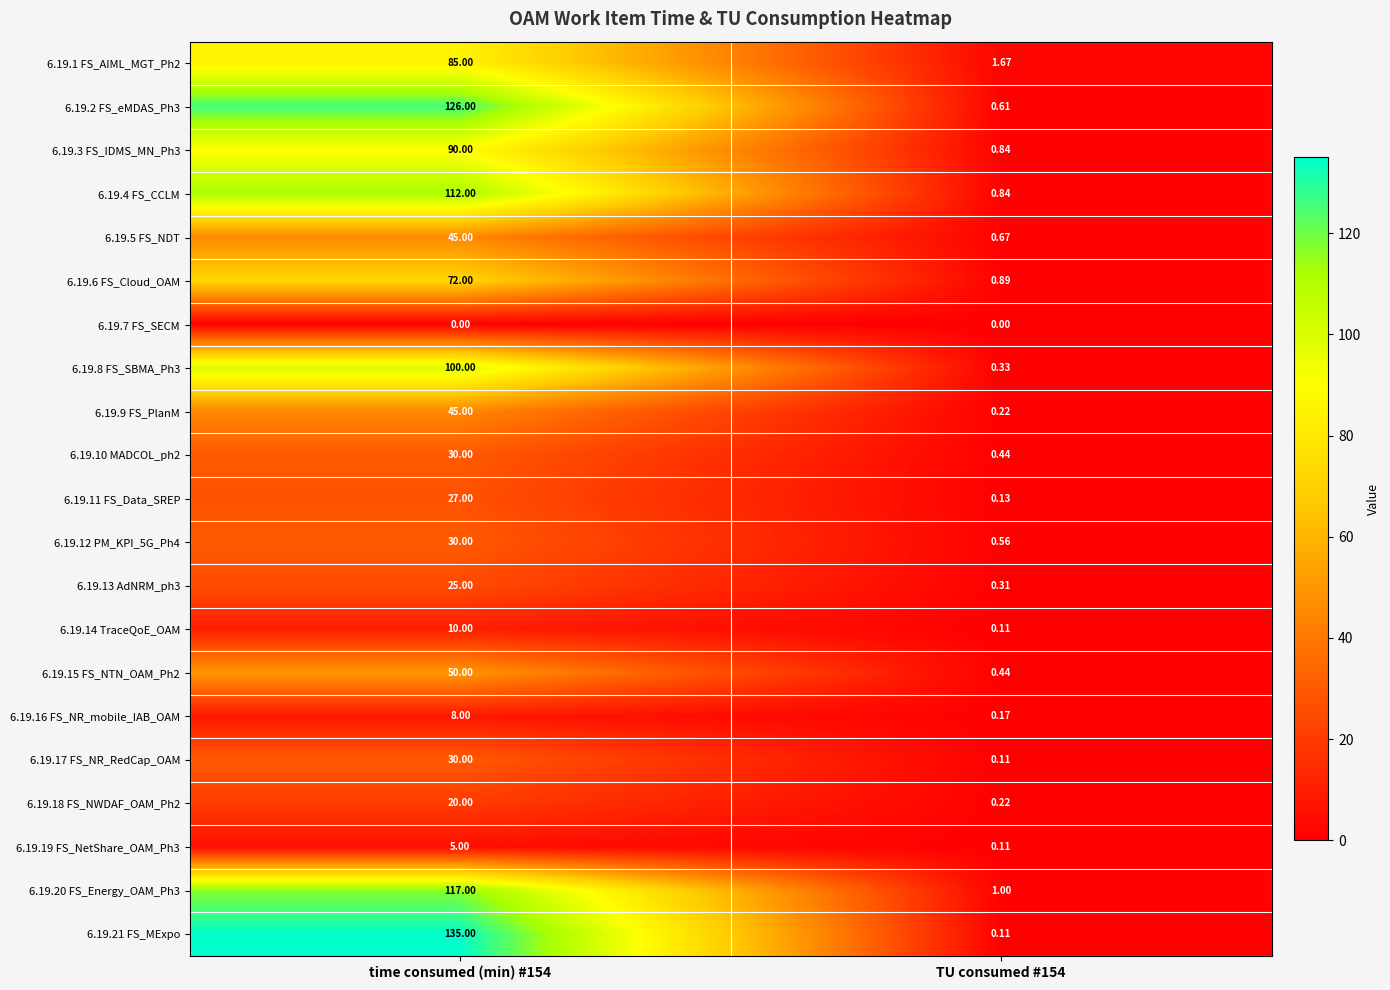

Is the value of 6.19.3 FS_IDMS_MN_Ph3 at TU consumed #154 greater than the value of 6.19.16 FS_NR_mobile_IAB_OAM at time consumed (min) #154?

No